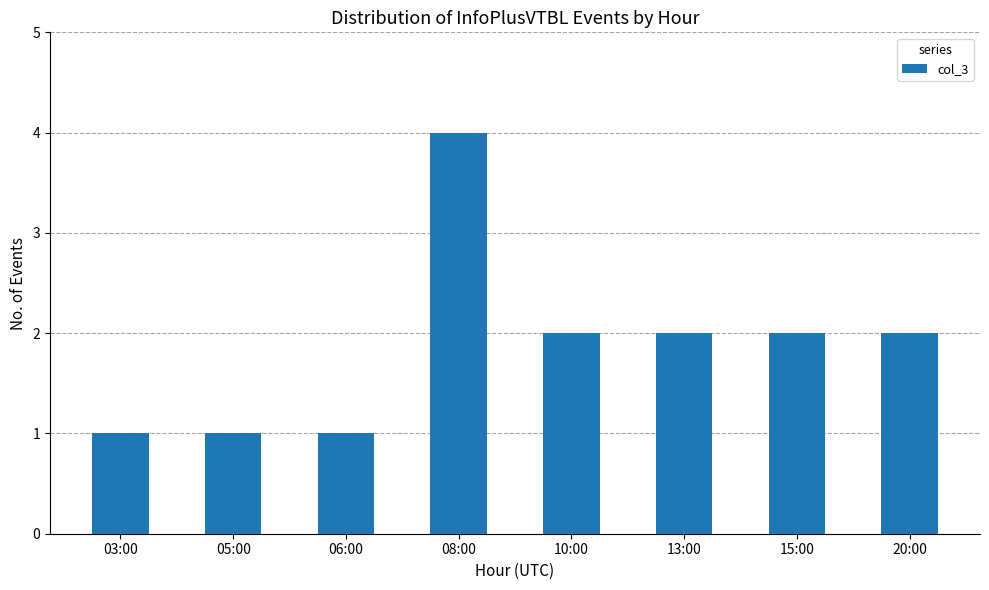

What is the greatest value displayed?

4